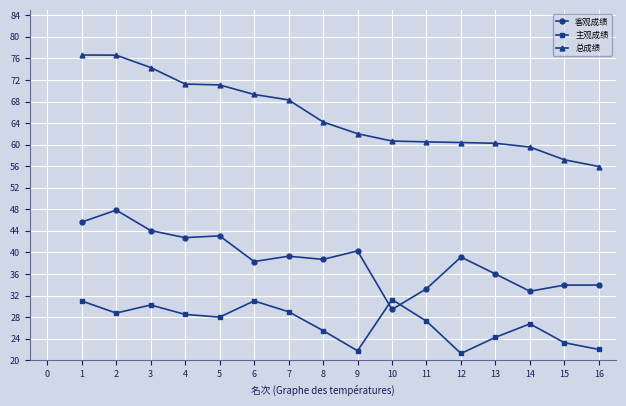

True or false: 总成绩 and 客观成绩 intersect in this chart.

False